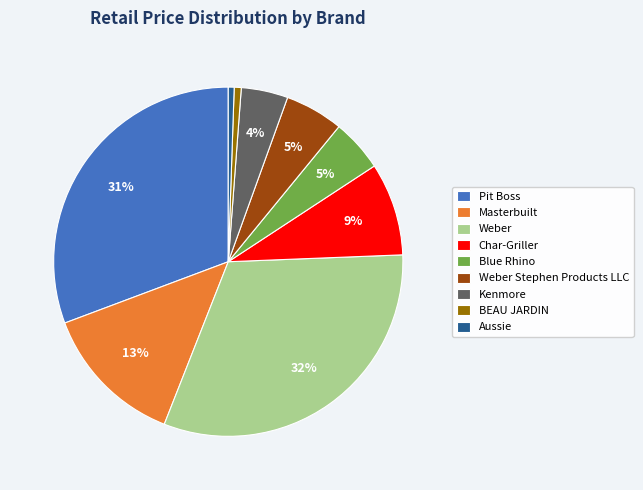

What is the largest slice in the pie chart?

Weber